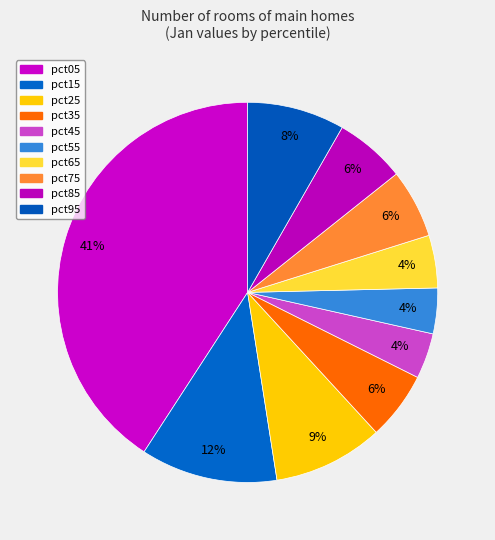

Between pct45 and pct55, which is larger?

pct55